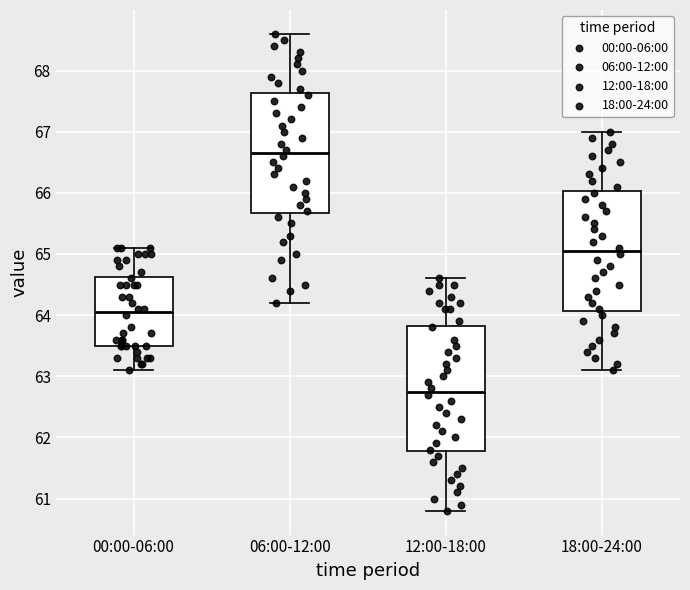

Reading left to right, transcribe this box plot: for each box, give where its median line is, the range the box spans, and where its two whiskers end, as read against the y-axis. The values are not printed on the chart, so give them approximately, as read against the axis.

00:00-06:00: median 64.1, box 63.5 to 64.6, whiskers 63.1 to 65.1
06:00-12:00: median 66.7, box 65.7 to 67.6, whiskers 64.2 to 68.6
12:00-18:00: median 62.8, box 61.8 to 63.8, whiskers 60.8 to 64.6
18:00-24:00: median 65.1, box 64.1 to 66.0, whiskers 63.1 to 67.0